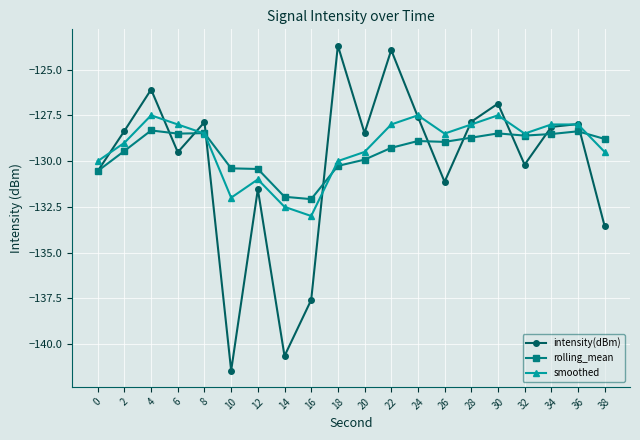

How many data points does each series have?

20